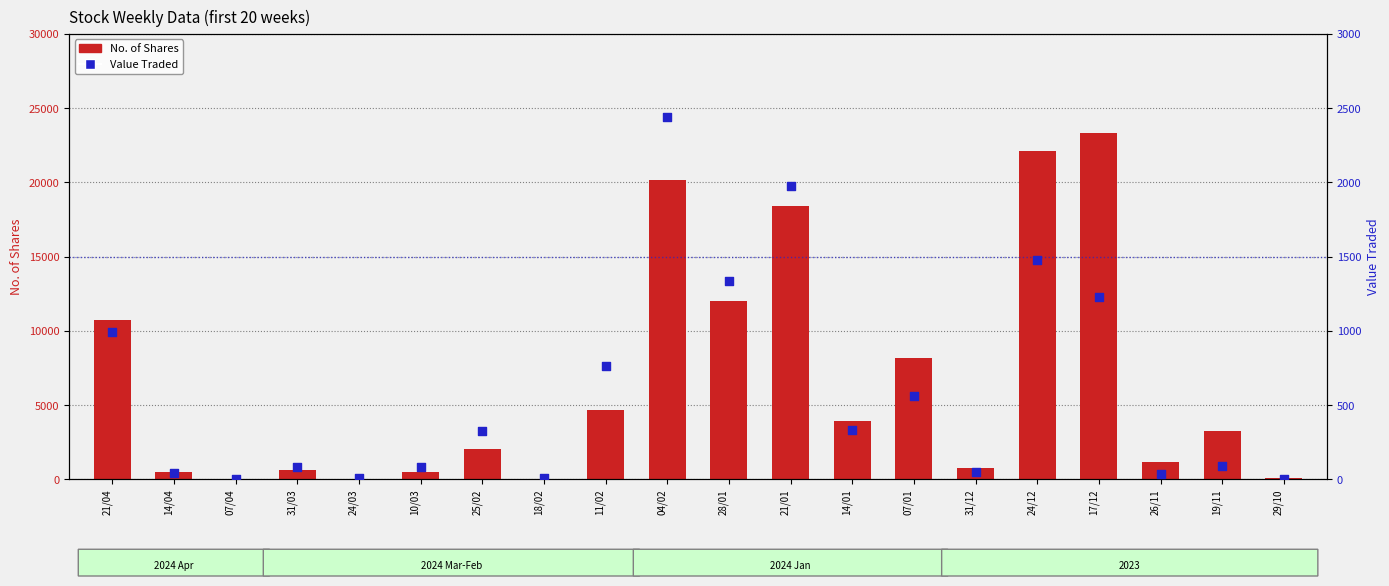

Which series contains the highest Y value?

No. of Shares